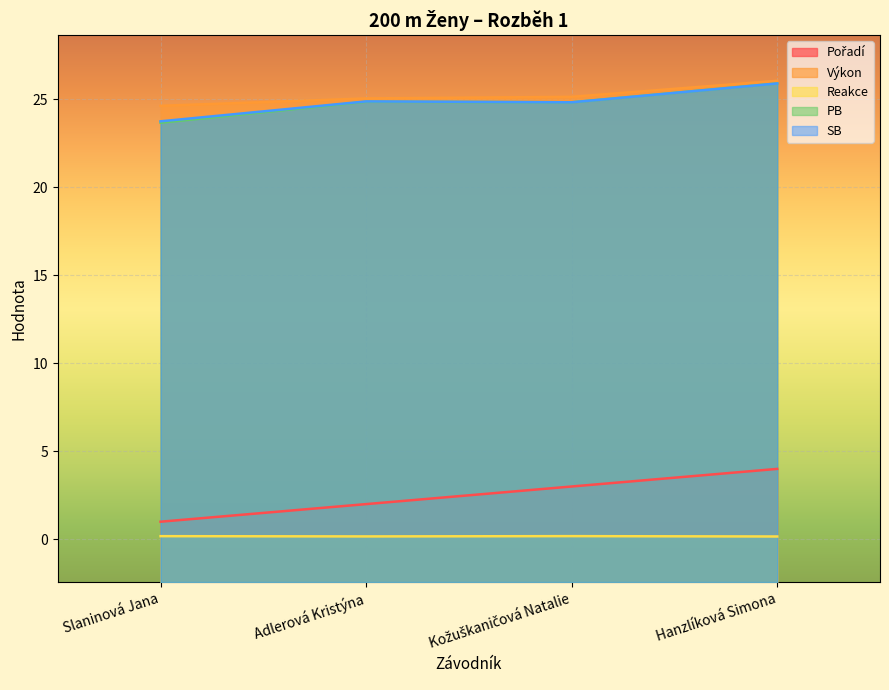

Read the PB value at Hanzlíková Simona.

25.9